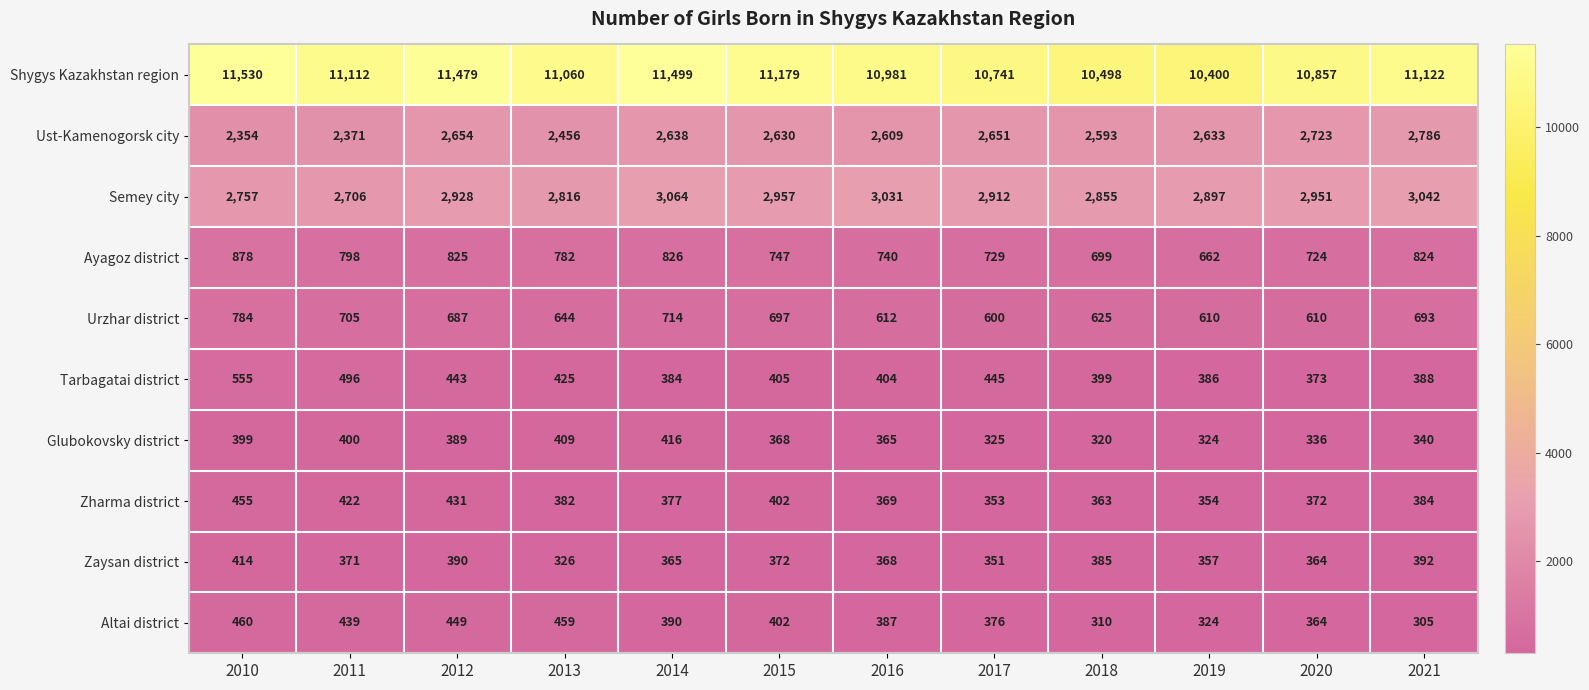

Which series has the largest range (max minus min)?

Shygys Kazakhstan region